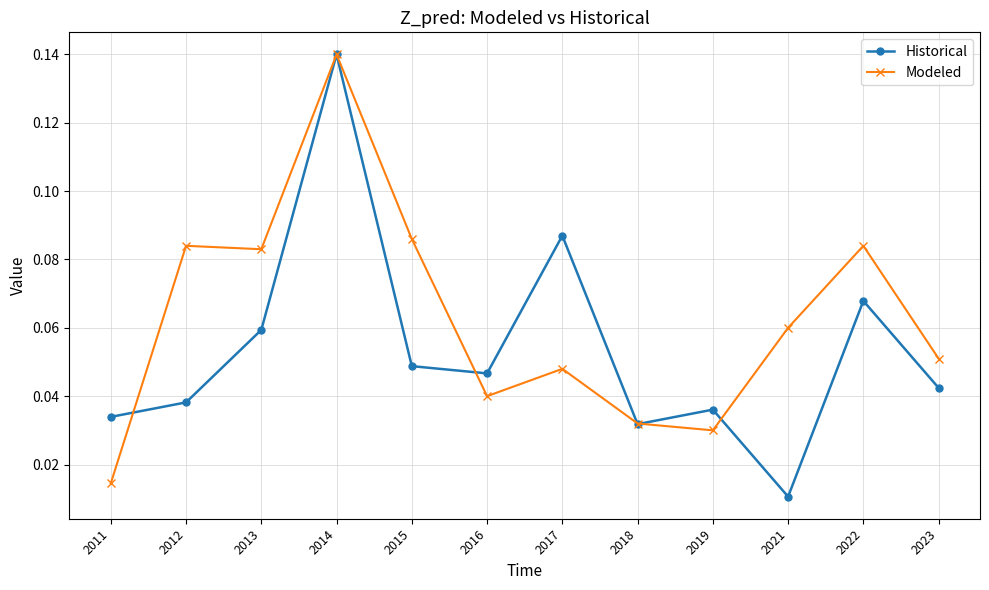

How many lines are shown in the chart?

2